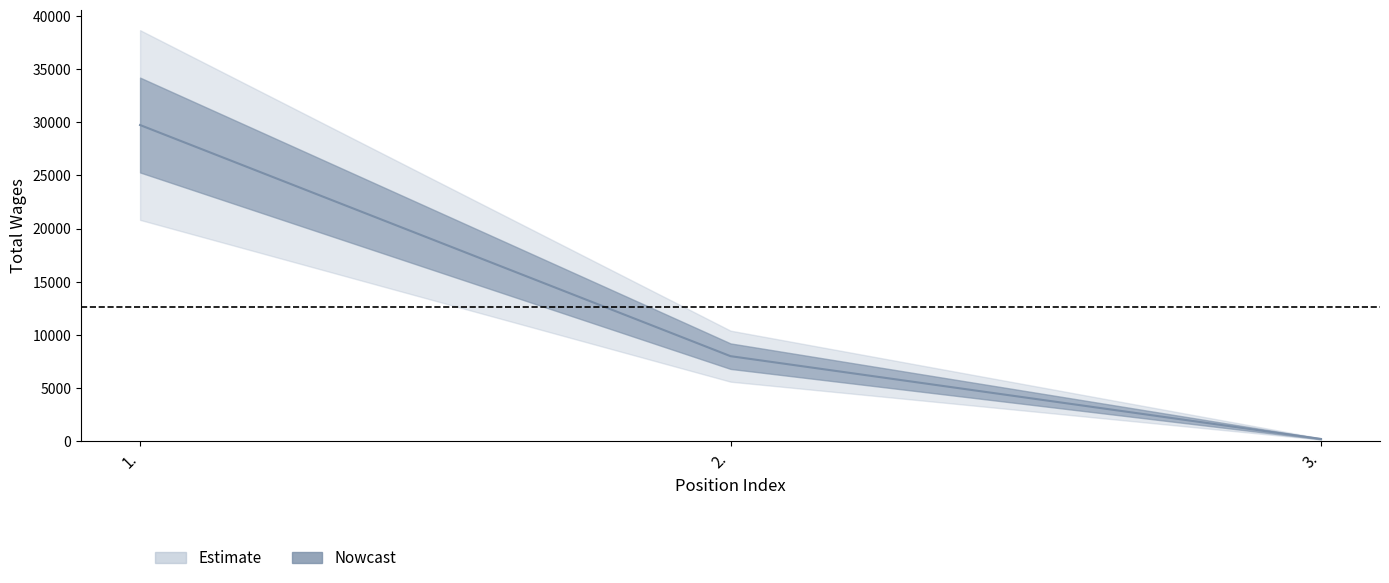

What is the smallest value displayed?

211